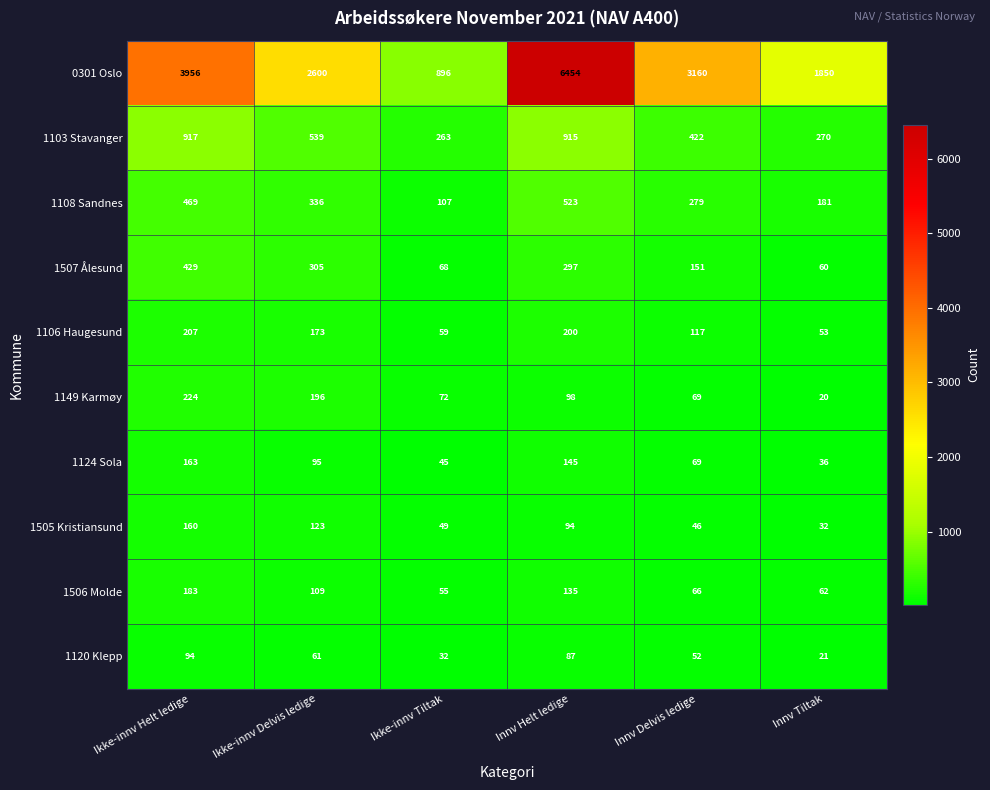

At which label does 1108 Sandnes first exceed 336?

Ikke-innv Helt ledige